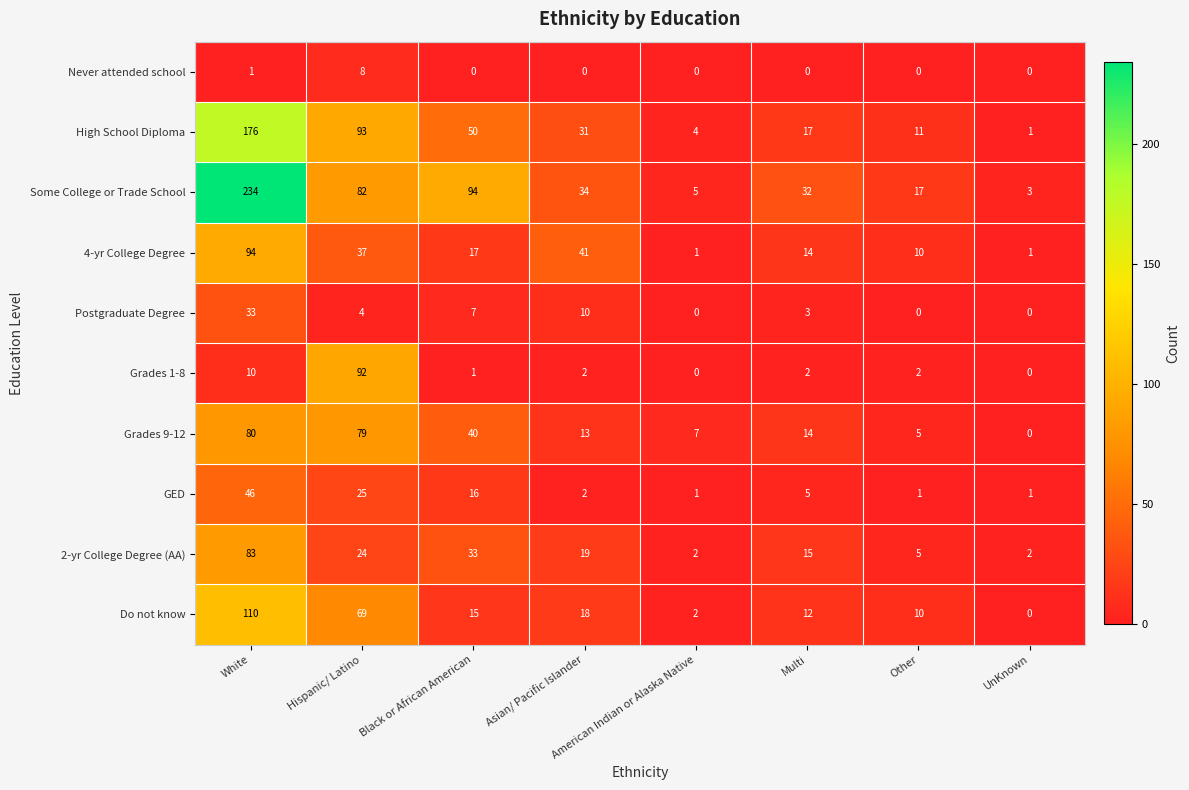

What is the difference between the highest and lowest values at Asian/ Pacific Islander?

41